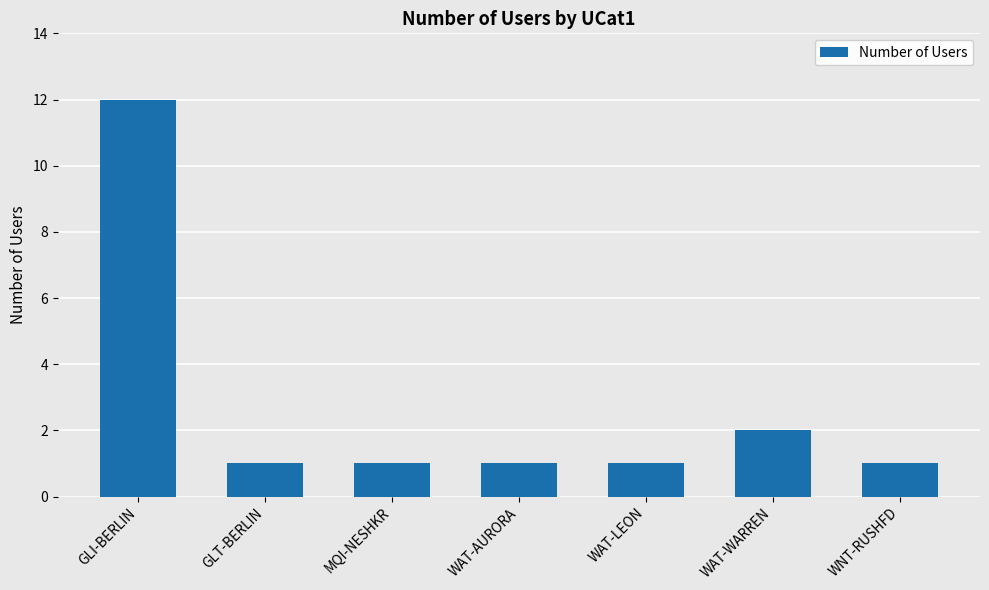

Reading left to right, extract all data points from this chart.

12	1	1	1	1	2	1